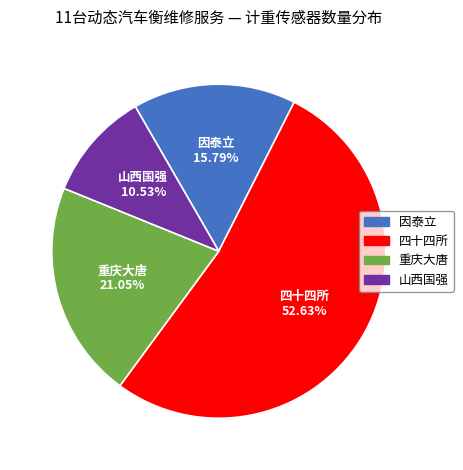

Does any single category account for the majority?

Yes